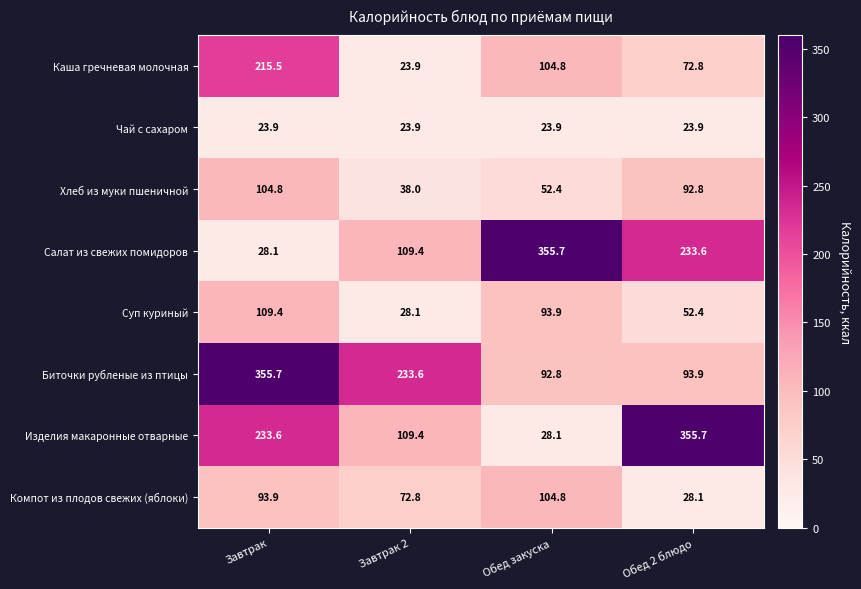

At how many categories does at least one series exceed 135?

4